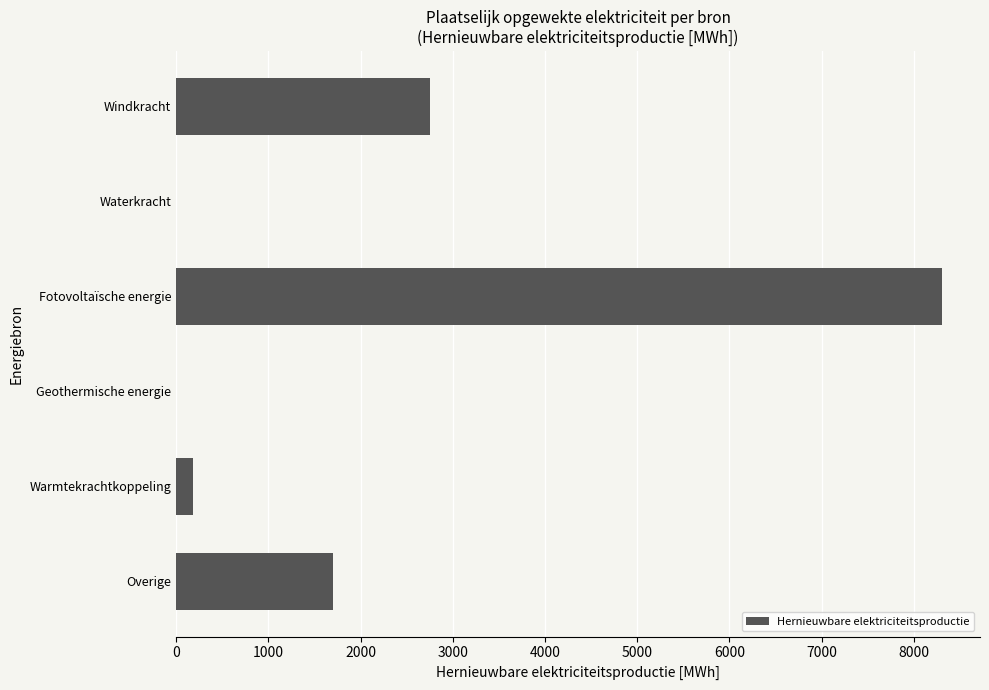

The chart shows a value of -5378.5 at Waterkracht. True or false?

False